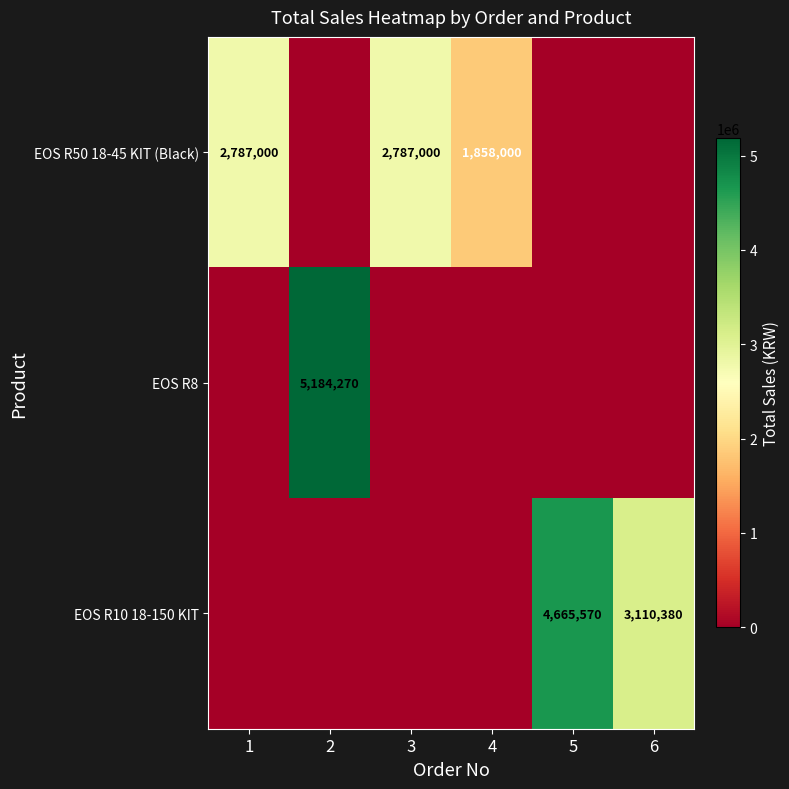

Is it true that EOS R10 18-150 KIT equals 4252414 at 6?

False